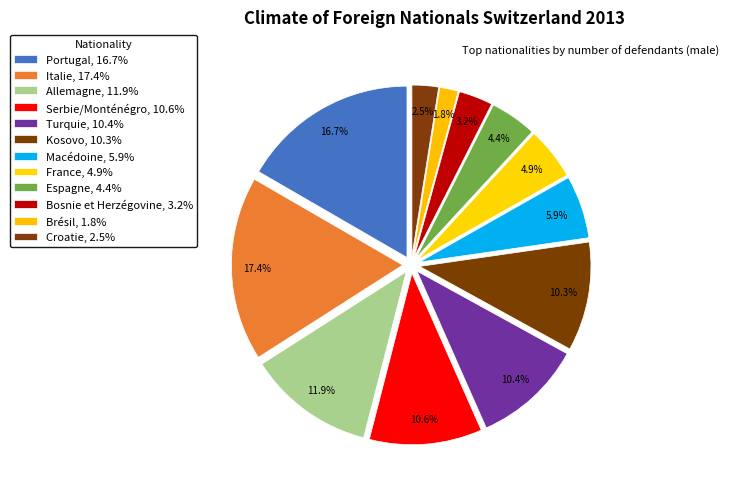

What is the largest slice in the pie chart?

Italie